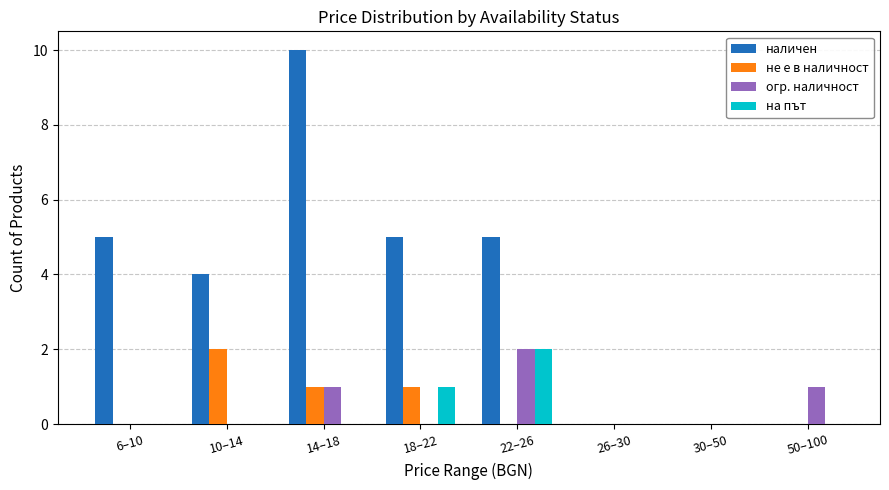

Are the bars grouped side by side (vs. stacked)?

Yes